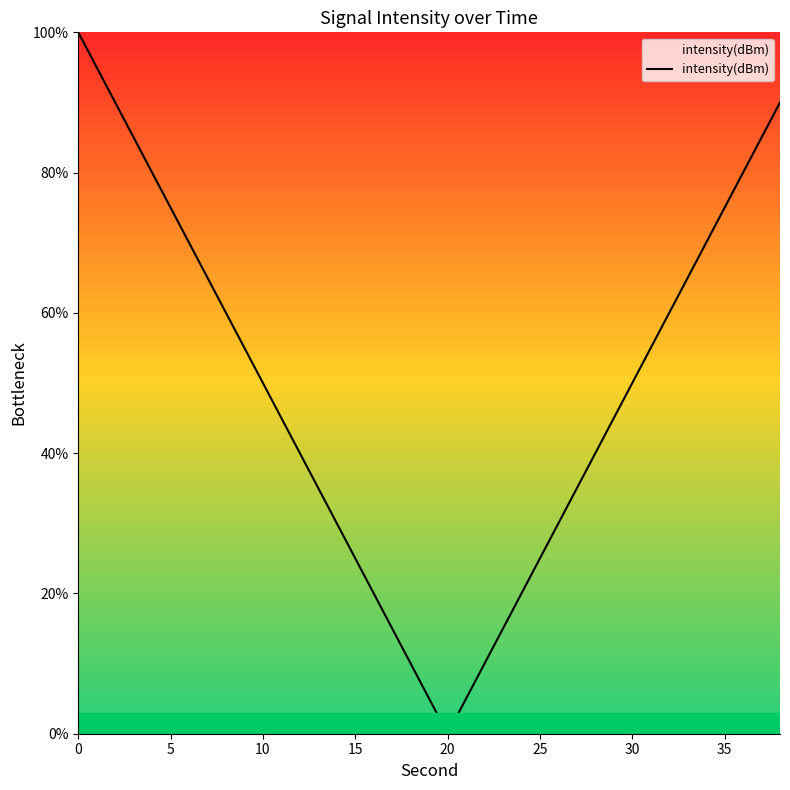

What is the difference between the maximum and minimum values?

100